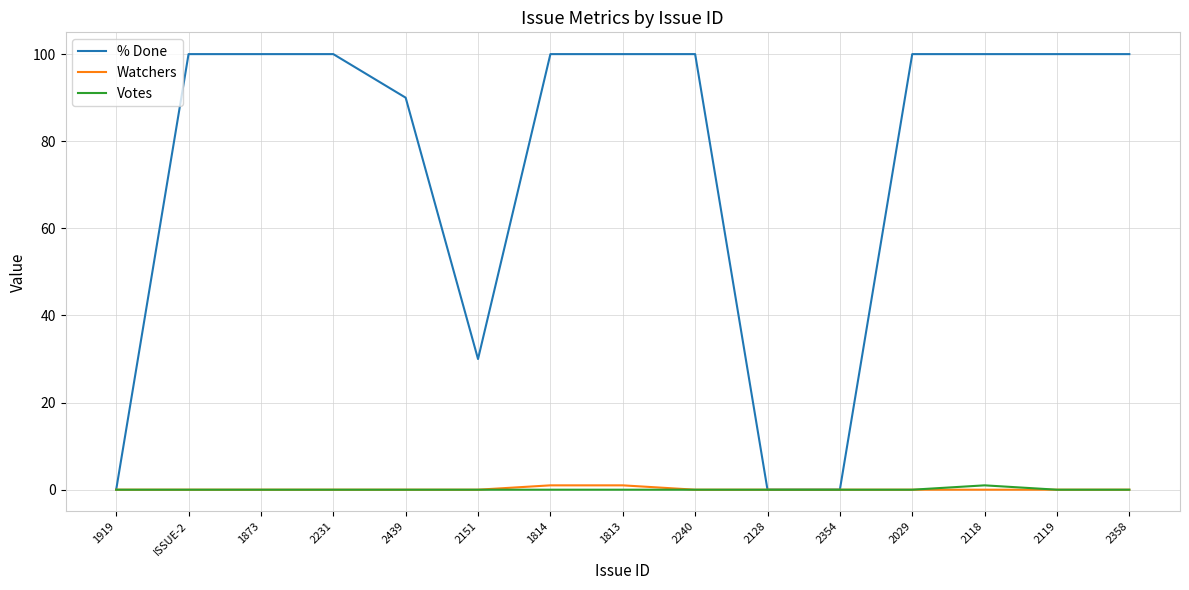

Between 1919 and 2118, which series saw the biggest shift?

% Done